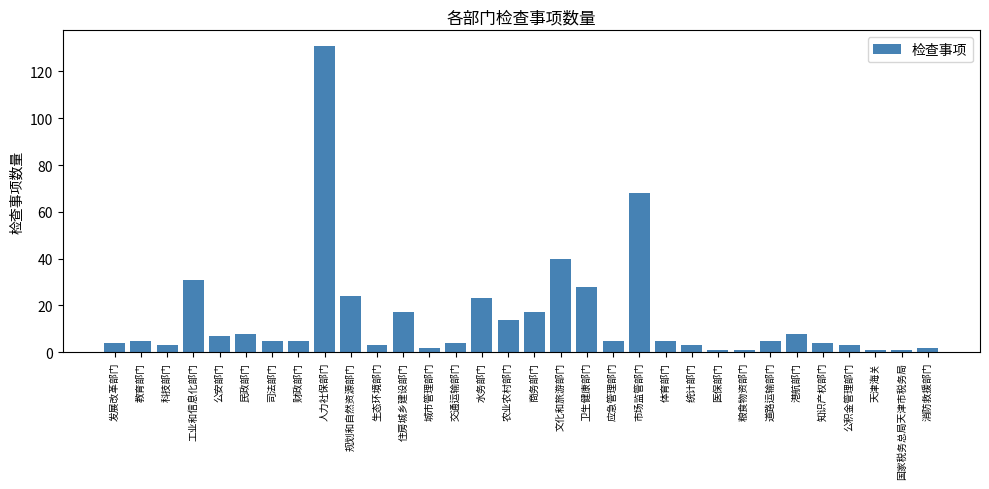

Reading left to right, transcribe all the data shown in this chart.

发展改革部门=4	教育部门=5	科技部门=3	工业和信息化部门=31	公安部门=7	民政部门=8	司法部门=5	财政部门=5	人力社保部门=131	规划和自然资源部门=24	生态环境部门=3	住房城乡建设部门=17	城市管理部门=2	交通运输部门=4	水务部门=23	农业农村部门=14	商务部门=17	文化和旅游部门=40	卫生健康部门=28	应急管理部门=5	市场监管部门=68	体育部门=5	统计部门=3	医保部门=1	粮食物资部门=1	道路运输部门=5	港航部门=8	知识产权部门=4	公积金管理部门=3	天津海关=1	国家税务总局天津市税务局=1	消防救援部门=2